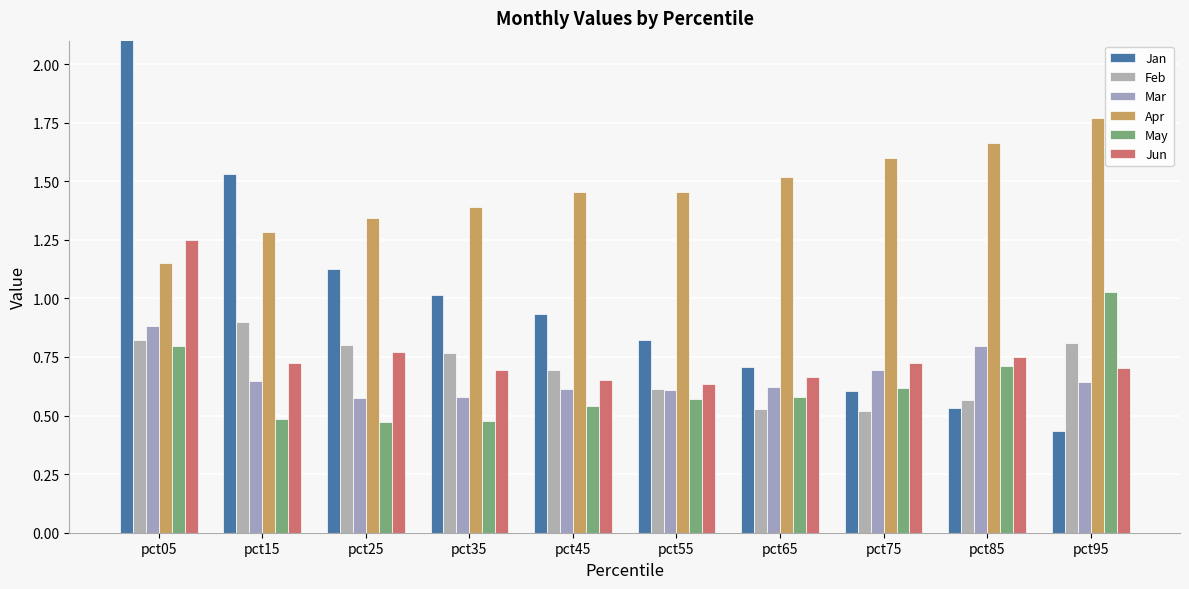

Is the value of Mar at pct95 greater than the value of Apr at pct95?

No